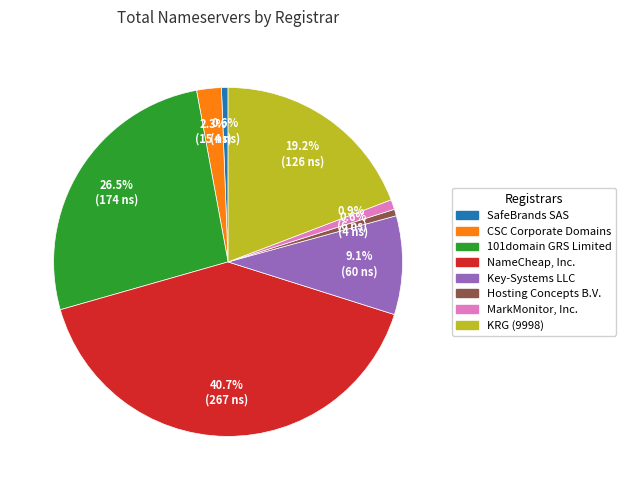

True or false: CSC Corporate Domains accounts for 2% of the total.

True